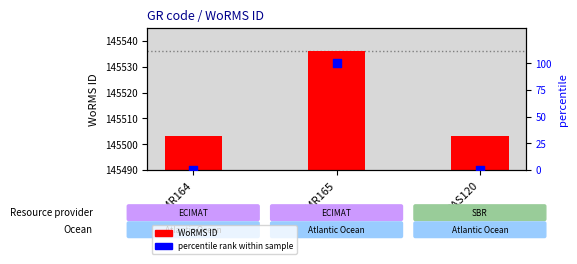

What is the total value across all series at EMR164?

145503